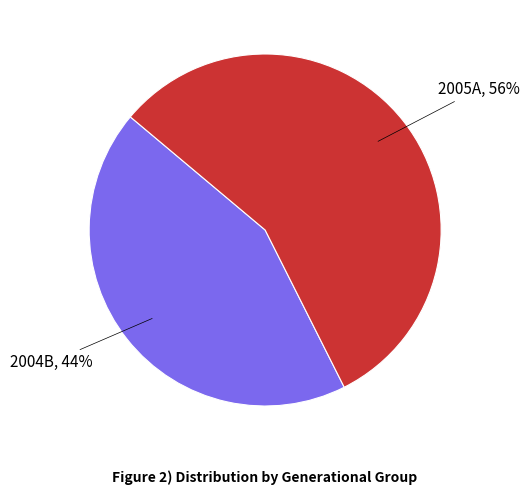

Rank the categories by value from lowest to highest.

2004B, 2005A